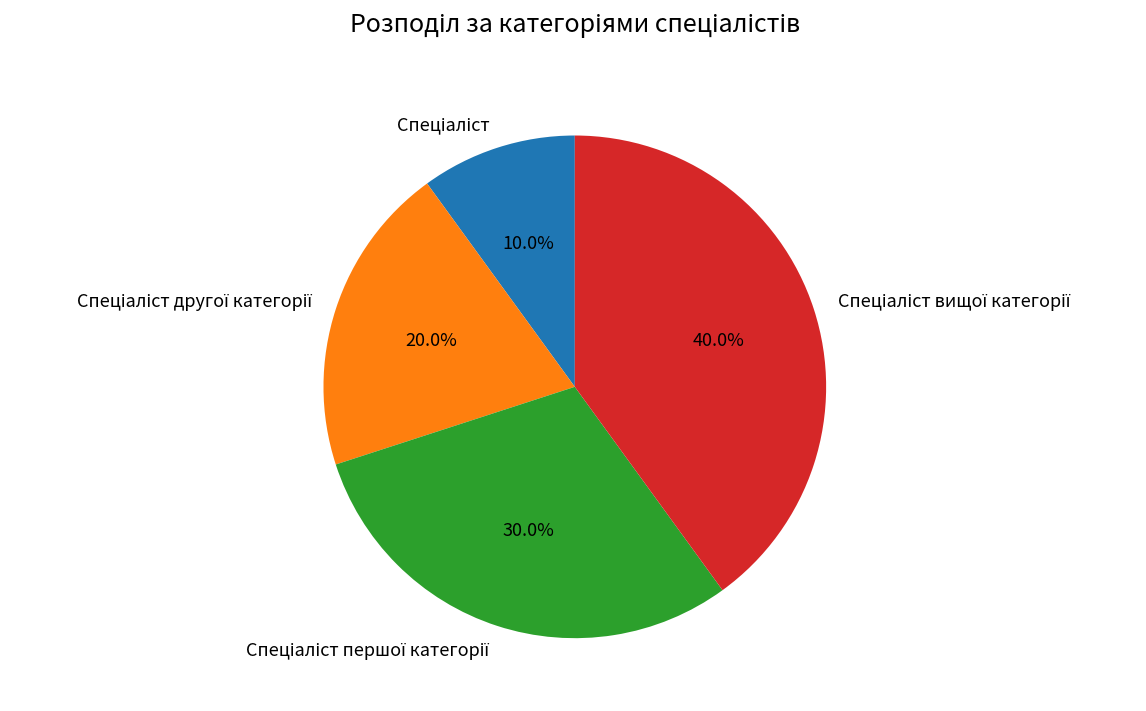

Does any single category account for the majority?

No